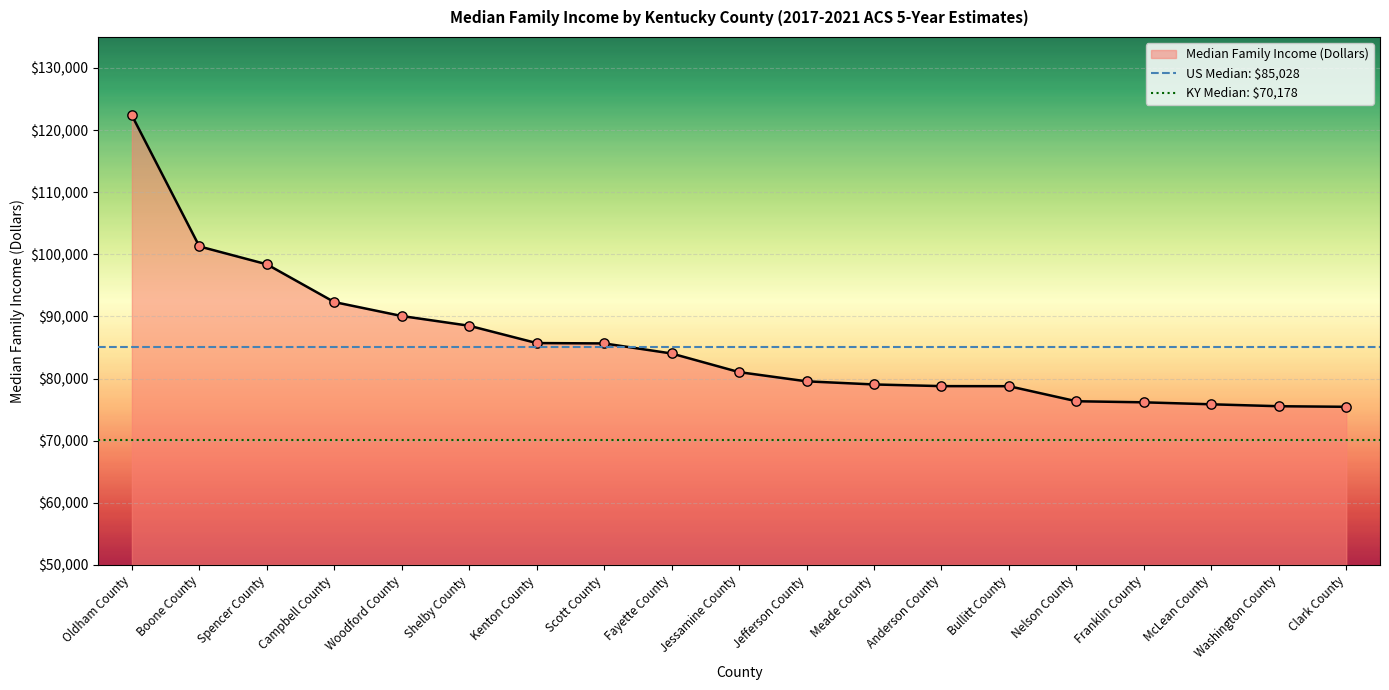

Which series reaches the minimum Y coordinate?

KY Median: $70,178